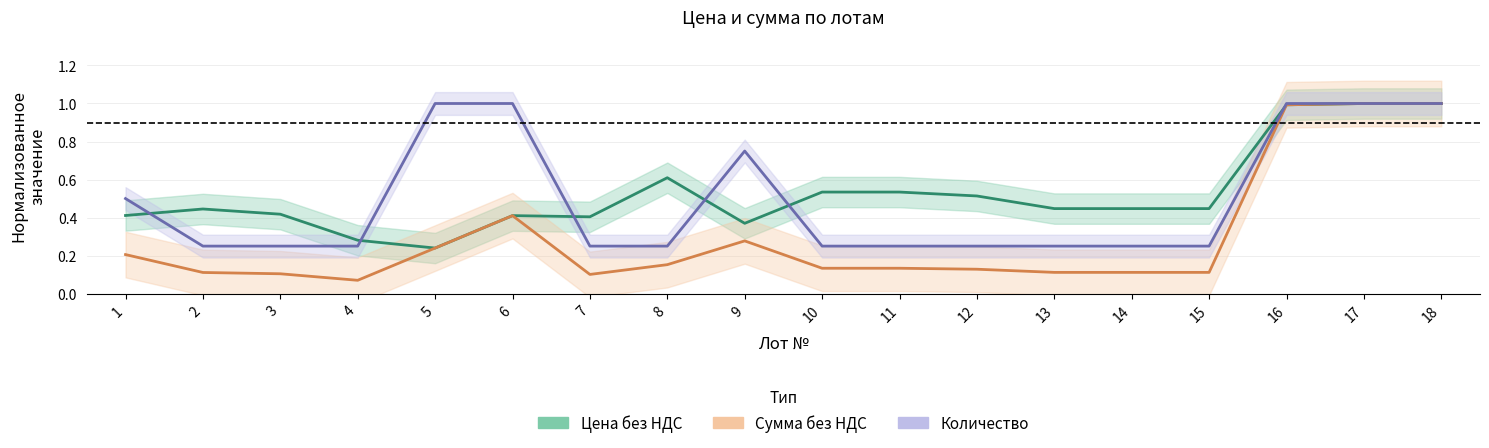

True or false: Сумма без НДС has a value of 0.1 at 5.

False